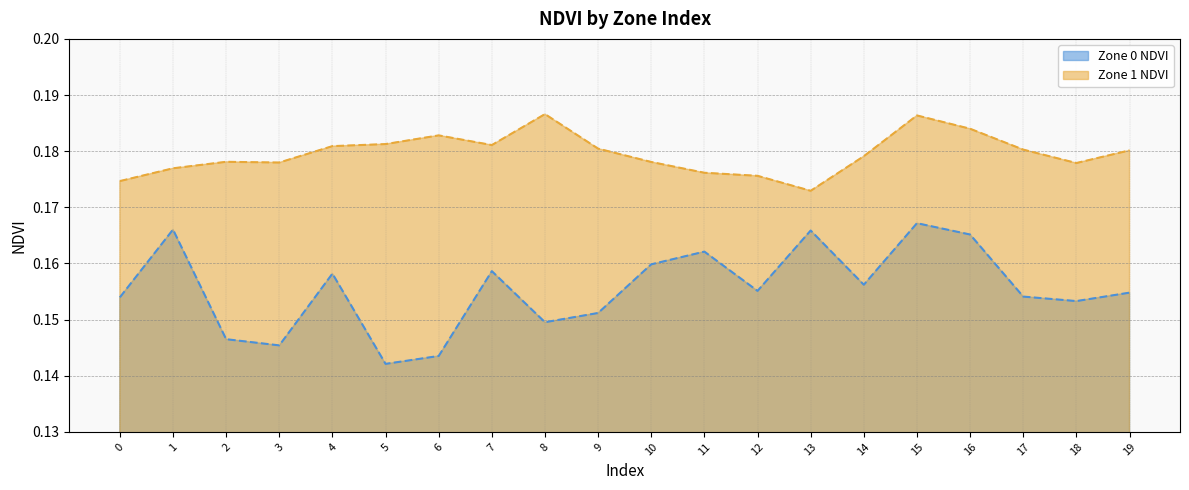

At which category does the chart reach its minimum across all series?

5